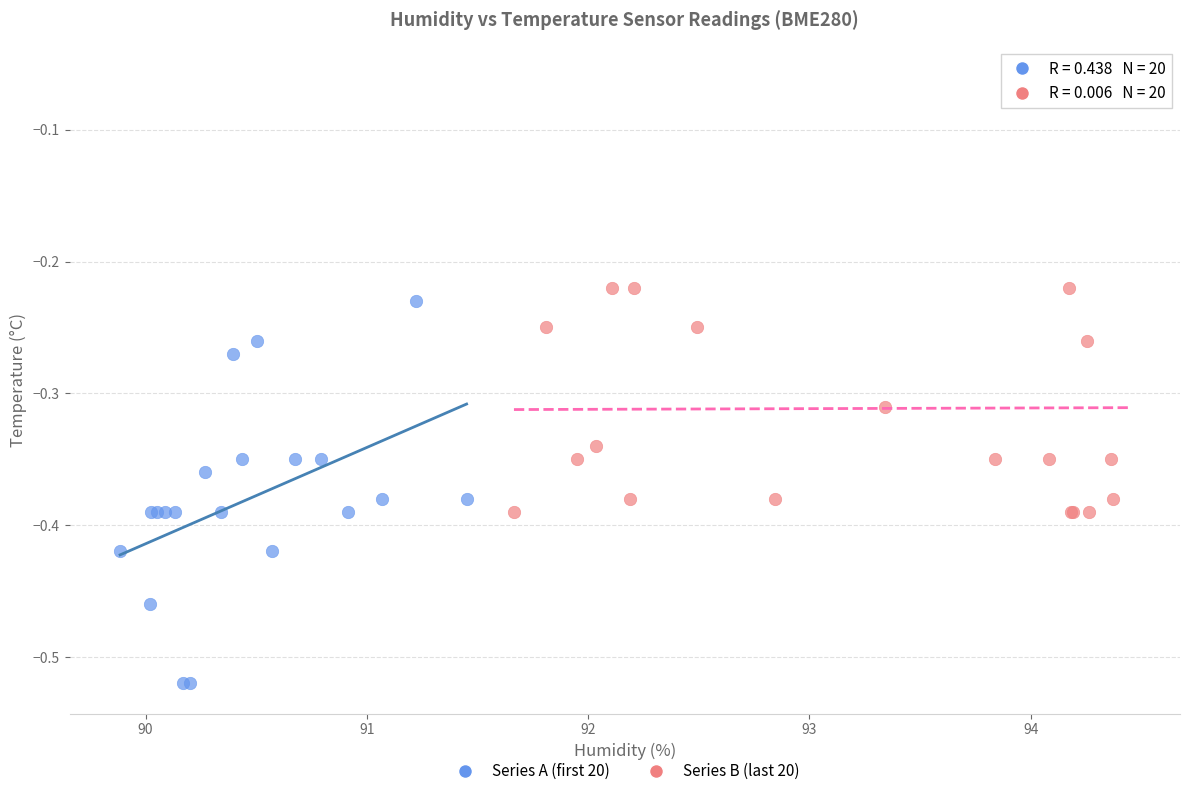

Which series reaches the maximum Y coordinate?

Series B (last 20)